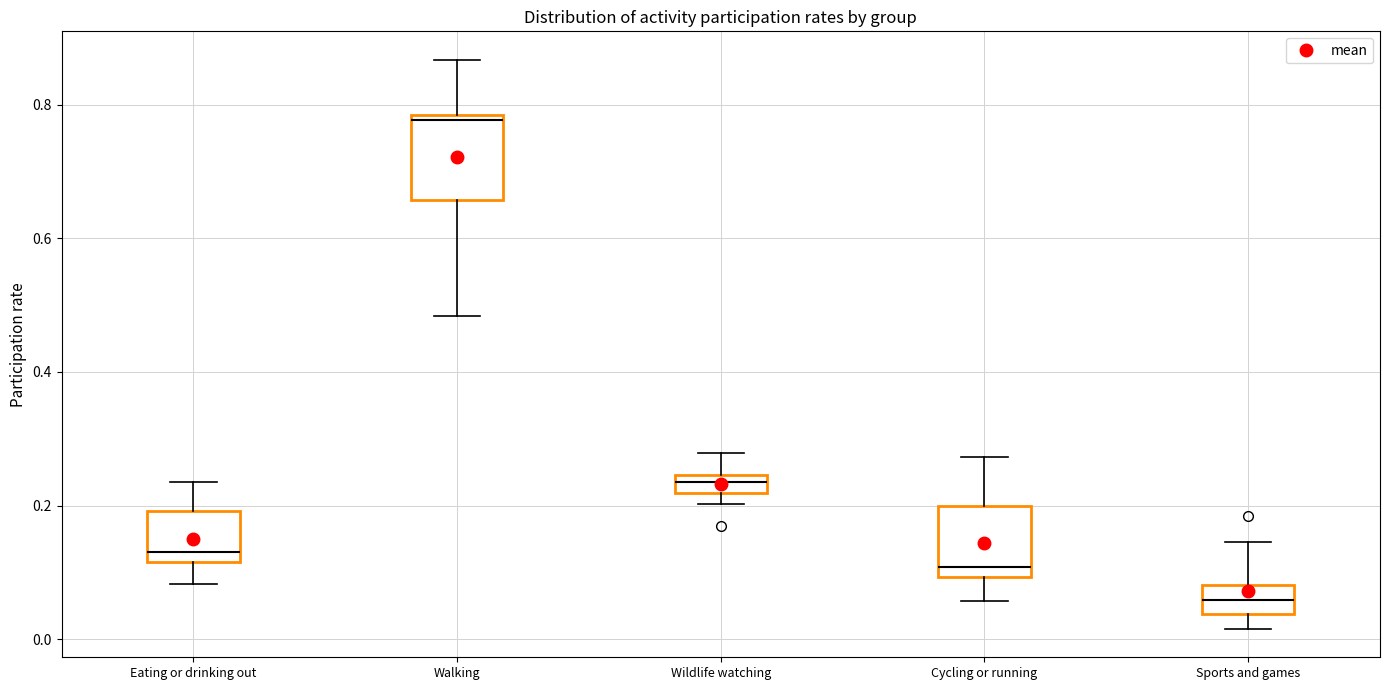

Which box's median line is the highest?

Walking